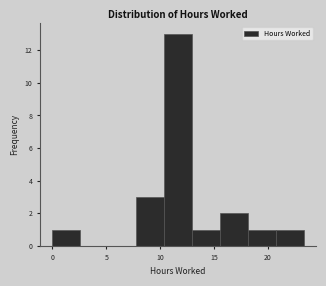

Reading left to right, transcribe this chart: for each bar, give the range it covers on the x-axis and its height. Neither the bar edges nor the heights are printed on the chart, so give them approximately, as read against the axes.

0.0 to 2.5: 1
2.5 to 5.0: 0
5.0 to 8.0: 0
8.0 to 10.5: 3
10.5 to 13.0: 13
13.0 to 15.5: 1
15.5 to 18.0: 2
18.0 to 20.5: 1
20.5 to 23.5: 1